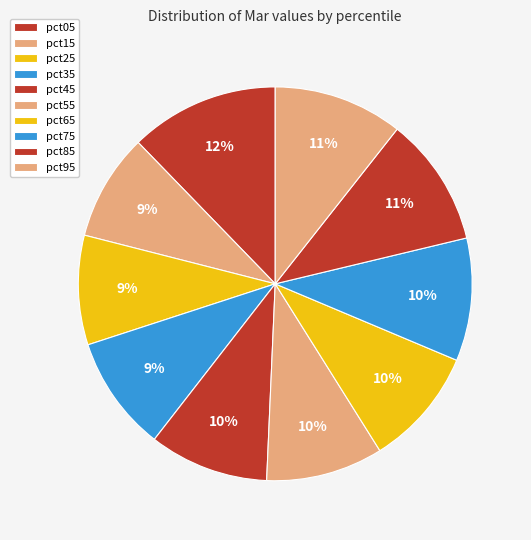

What percentage is the pct65 slice, to the nearest percent?

10%